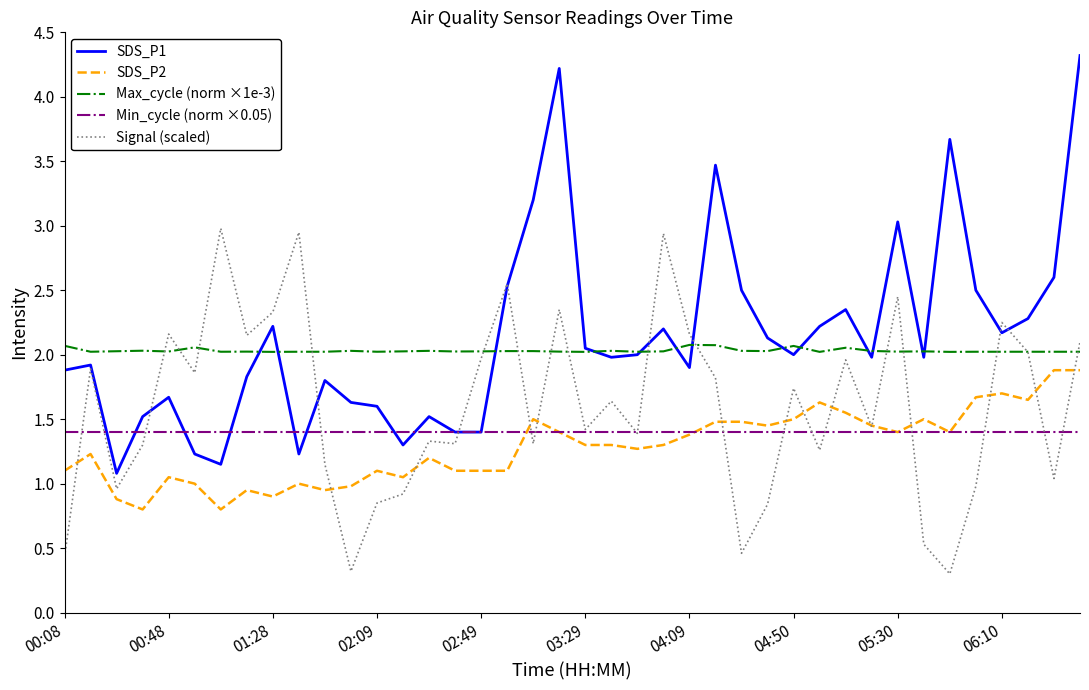

How many lines are shown in the chart?

5